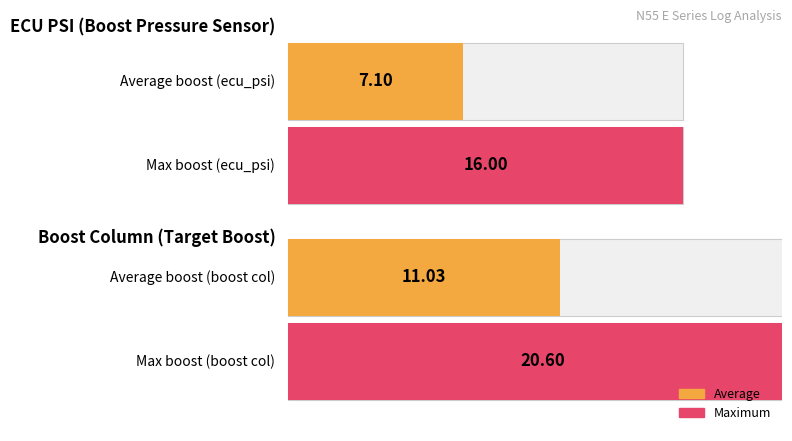

The boost series shows 26.8 at 23. True or false?

False